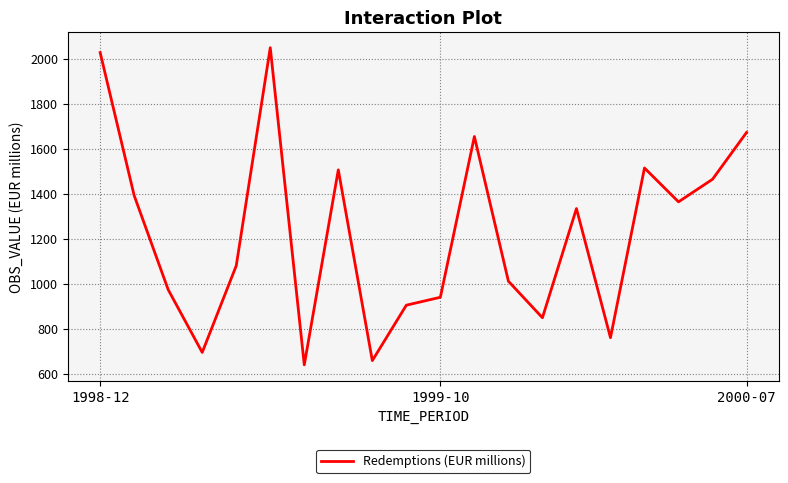

What is the difference between the maximum and minimum values?

1409.0